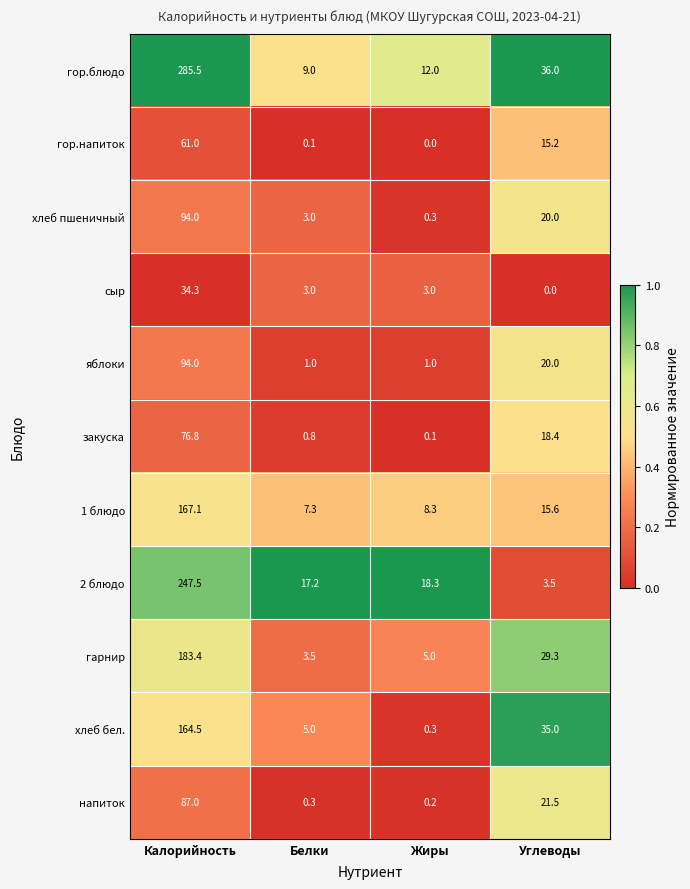

What is the approximate value of хлеб бел. at Жиры?

0.3